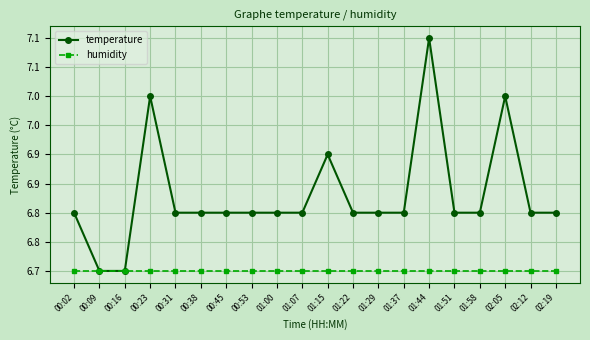

The value of humidity at 01:37 is 6.7. True or false?

True